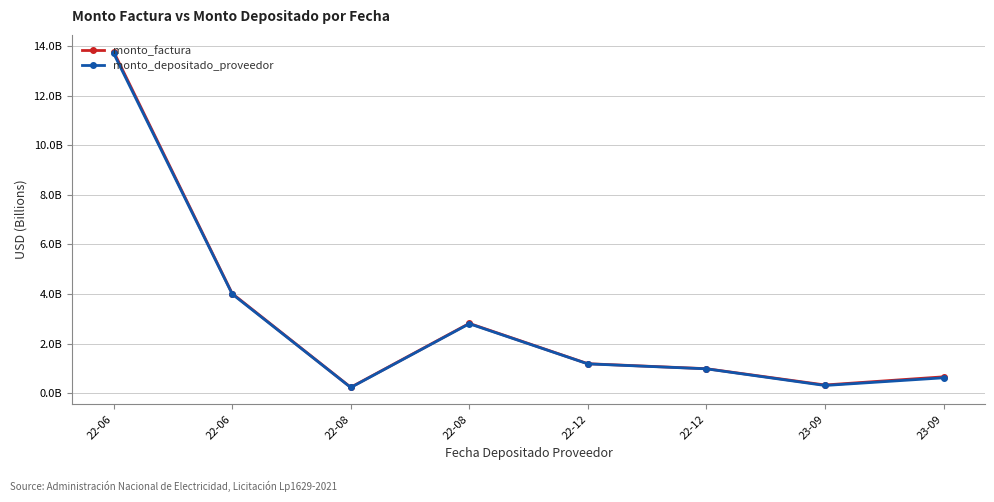

What are all the series names shown in the legend?

monto_factura, monto_depositado_proveedor